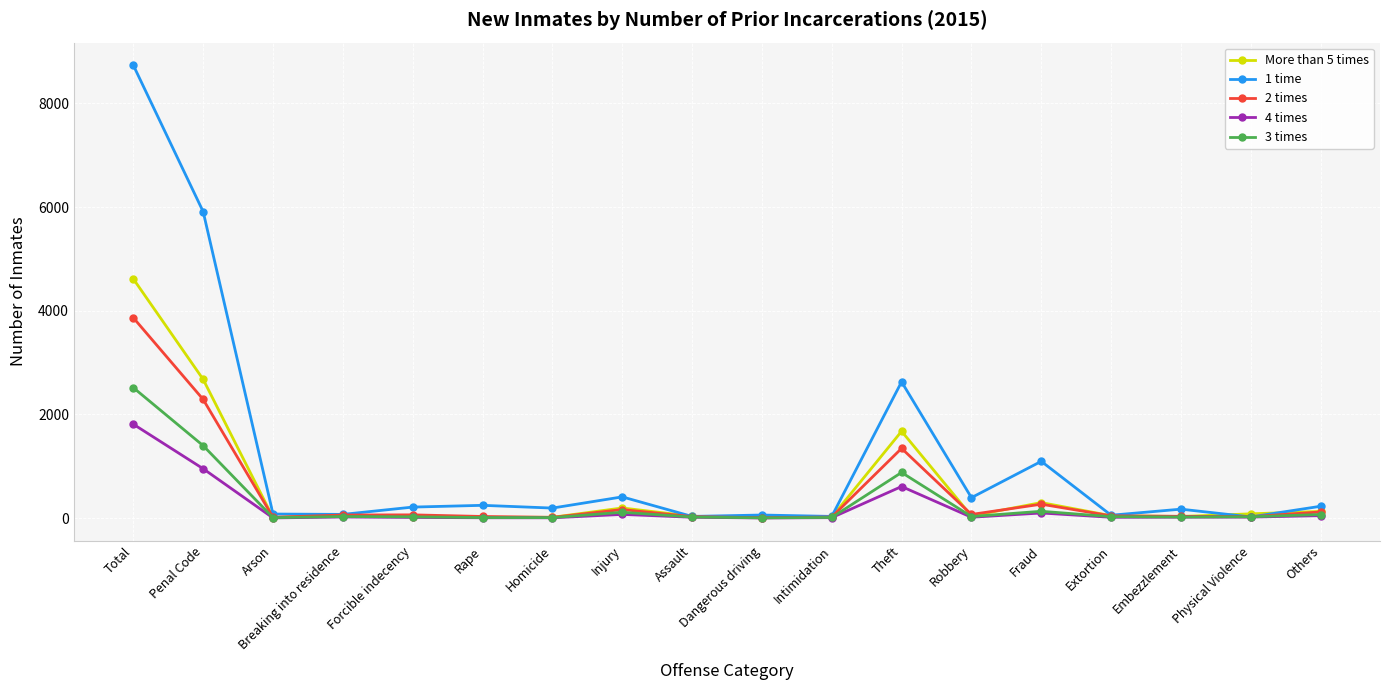

Which series has the largest total across all categories?

1 time